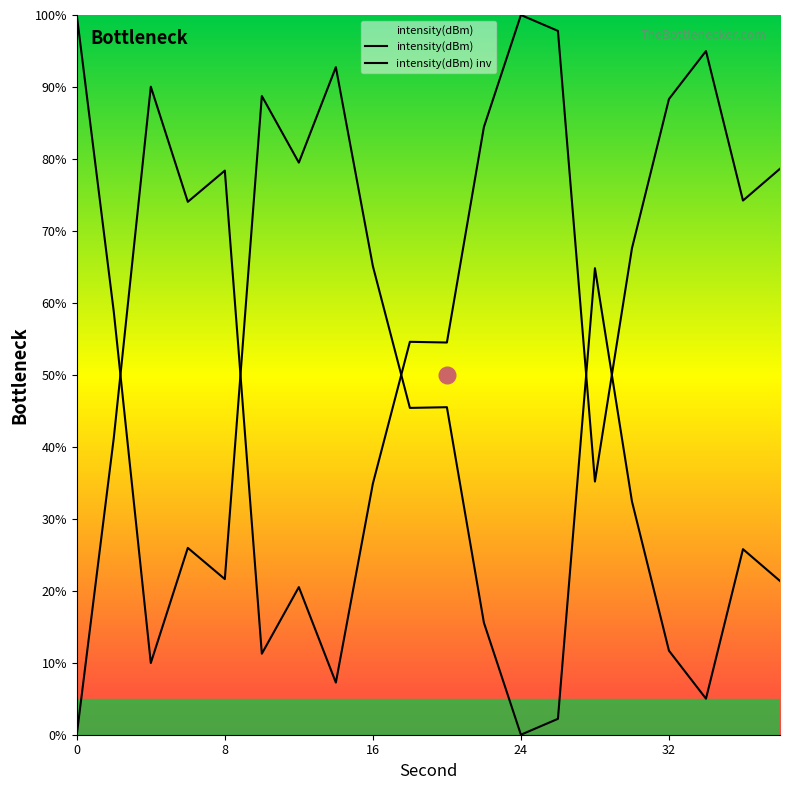

Does the chart have visible grid lines?

No